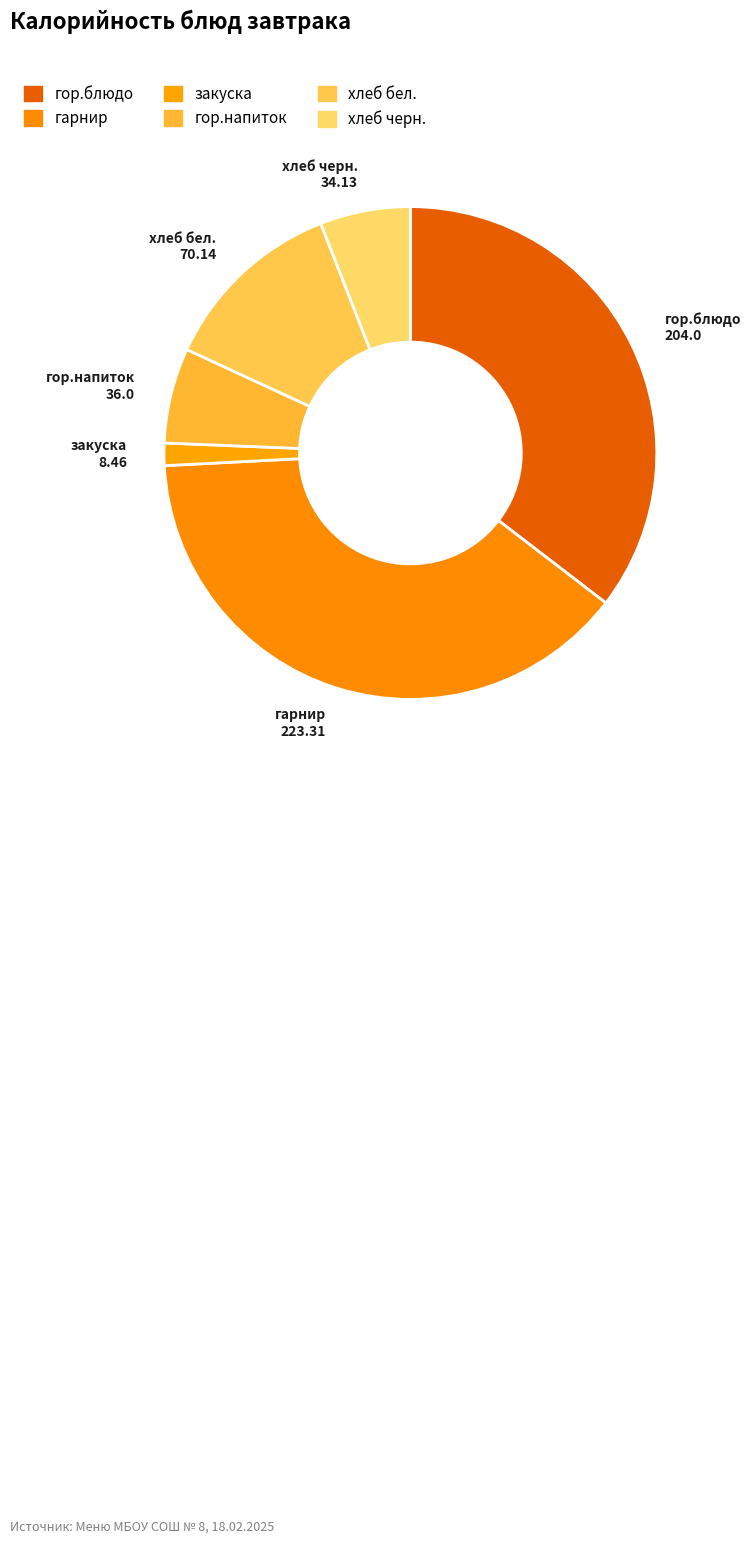

Do хлеб бел. and гор.блюдо together represent more than half of the pie?

No